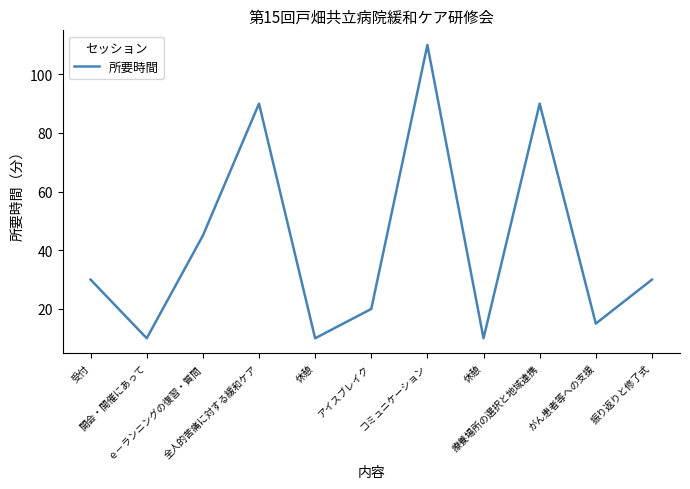

Rank the categories by value from highest to lowest.

コミュニケーション, 全人的苦痛に対する緩和ケア, 療養場所の選択と地域連携, ｅ－ランニングの復習・質問, 受付, 振り返りと修了式, アイスブレイク, がん患者等への支援, 開会・開催にあって, 休憩, 休憩